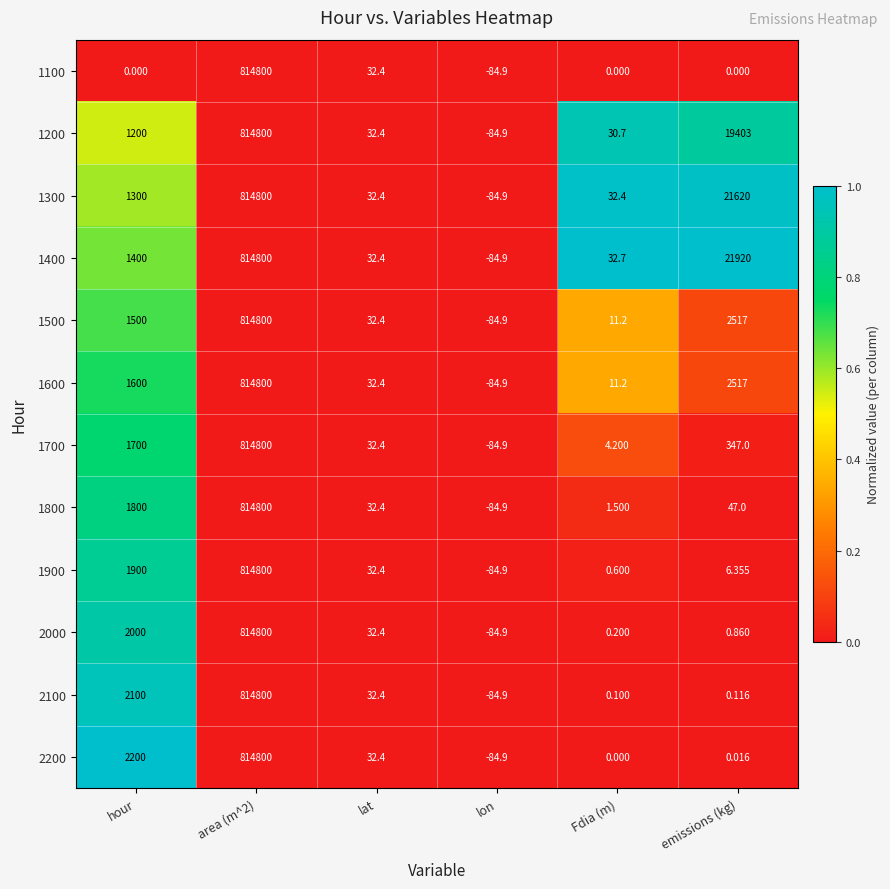

Is the value of 1900 at lat greater than the value of 1600 at lon?

Yes